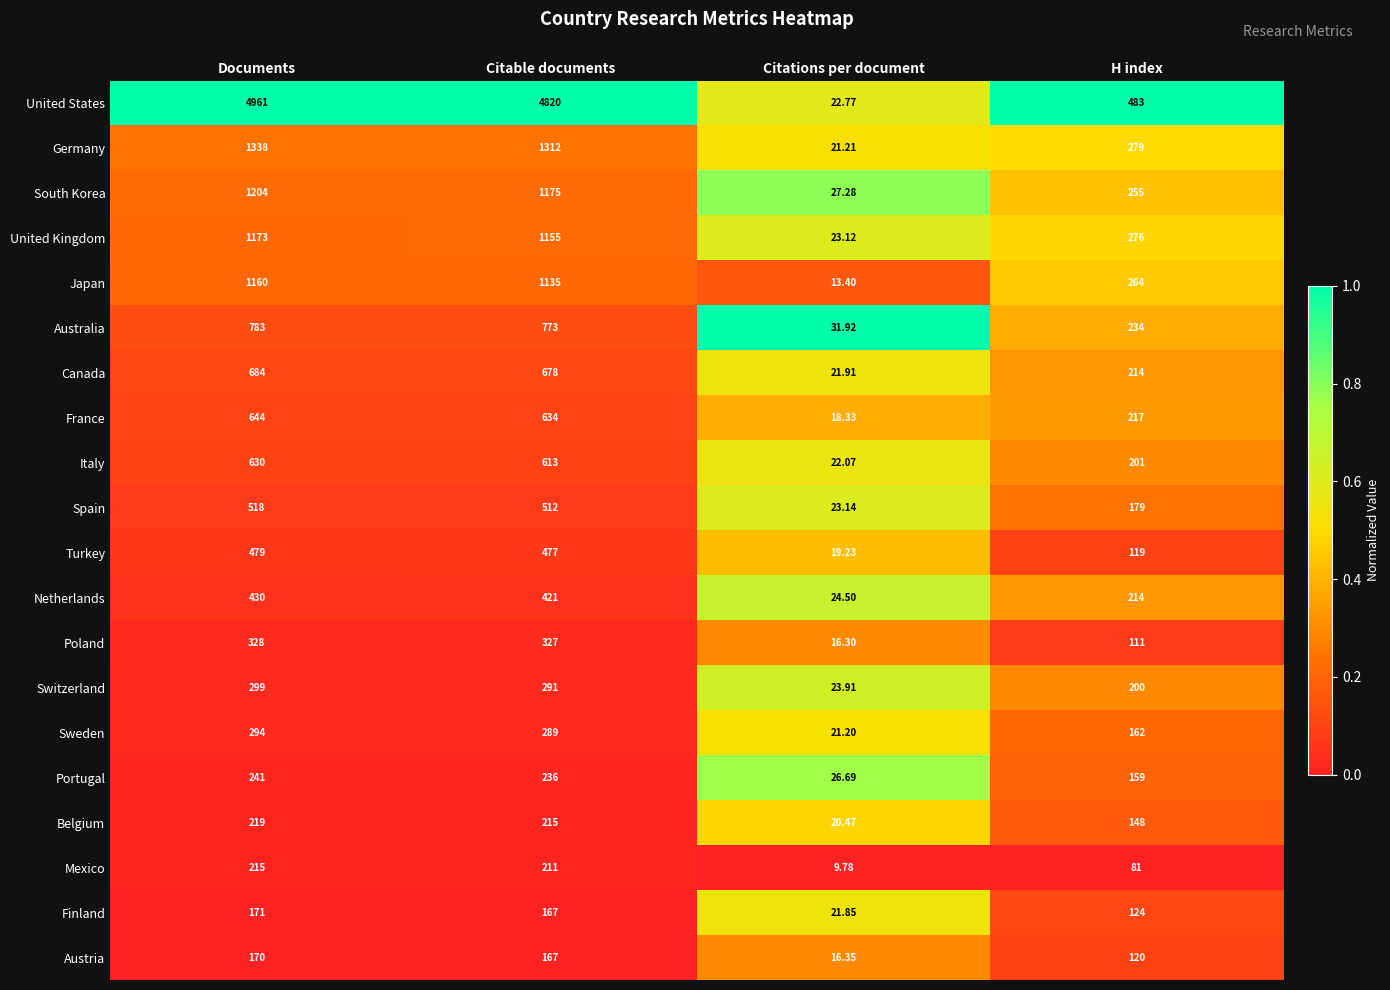

Rank the series at Citations per document from highest to lowest value.

Australia, South Korea, Portugal, Netherlands, Switzerland, Spain, United Kingdom, United States, Italy, Canada, Finland, Germany, Sweden, Belgium, Turkey, France, Austria, Poland, Japan, Mexico